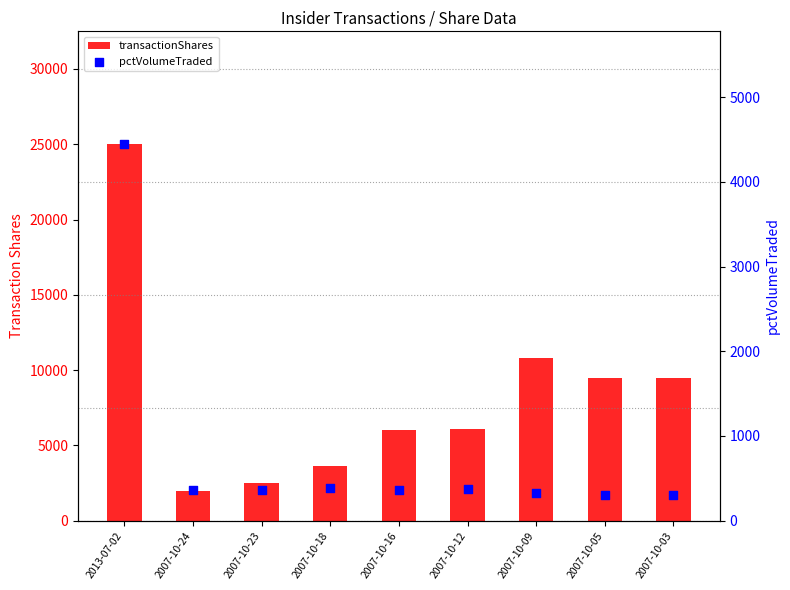

Which series has the largest Y range (max minus min)?

transactionShares